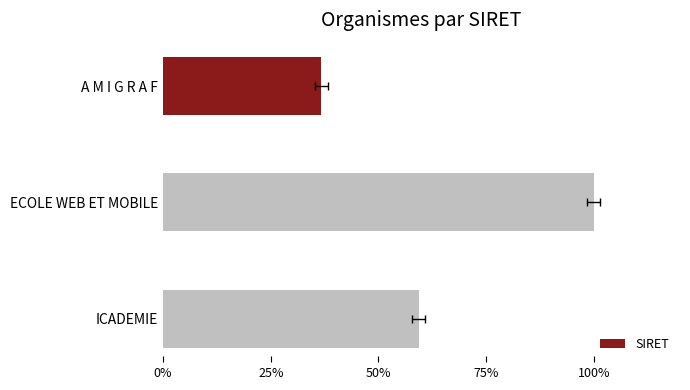

What is the change in value from A M I G R A F to ECOLE WEB ET MOBILE?

+0.6